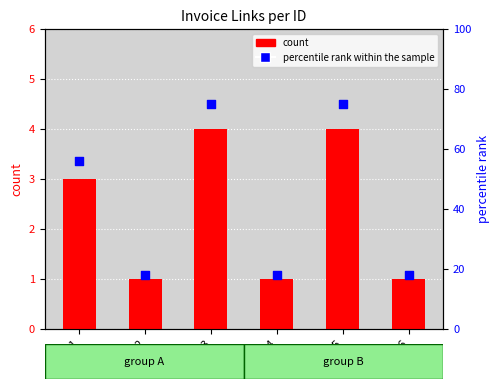

Which series reaches the minimum Y coordinate?

count